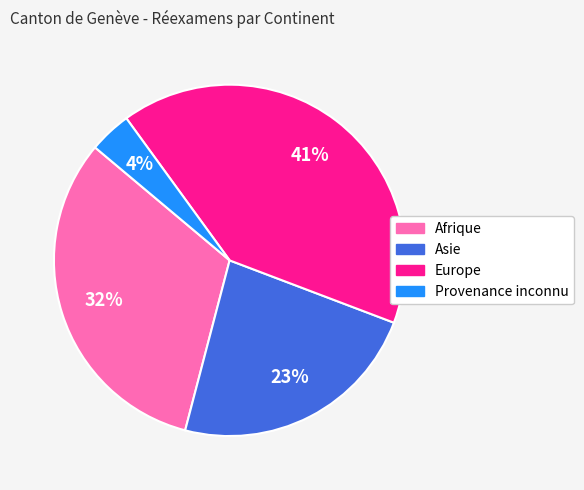

To the nearest percent, what is the combined percentage of Europe and Afrique?

73%